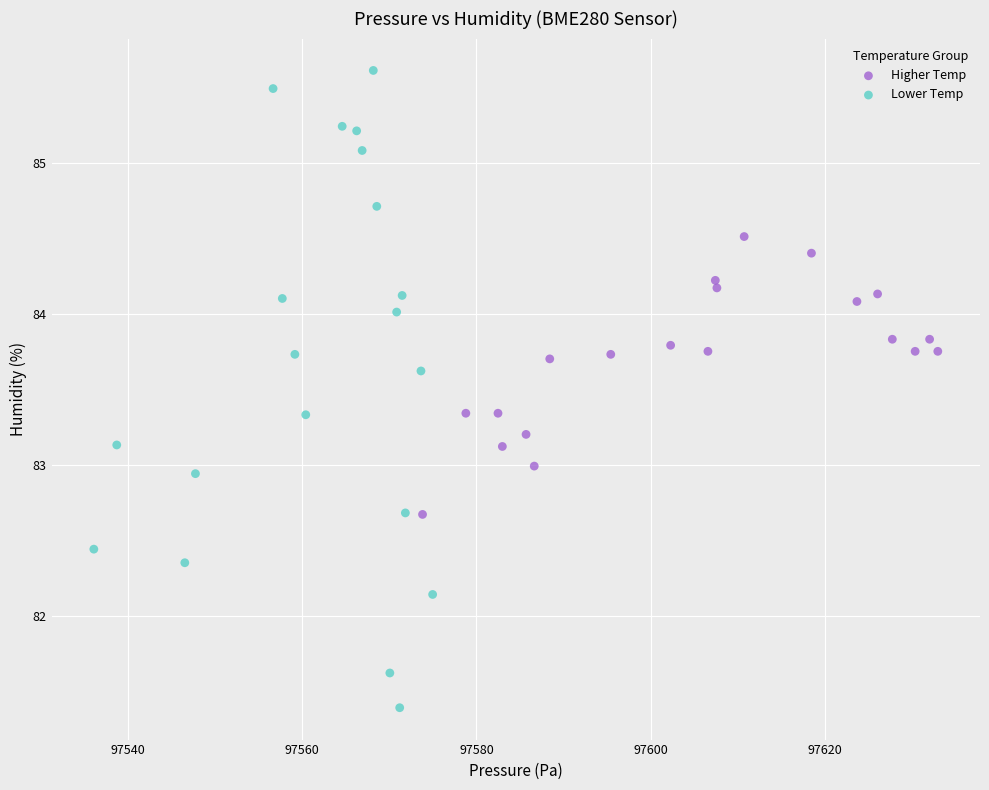

Which series contains the lowest Y value?

Lower Temp